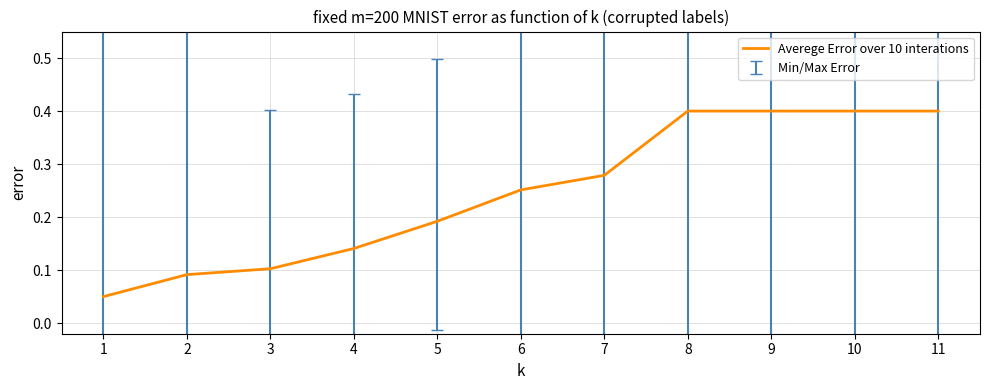

What is the change in value from 6 to 10?

+0.1